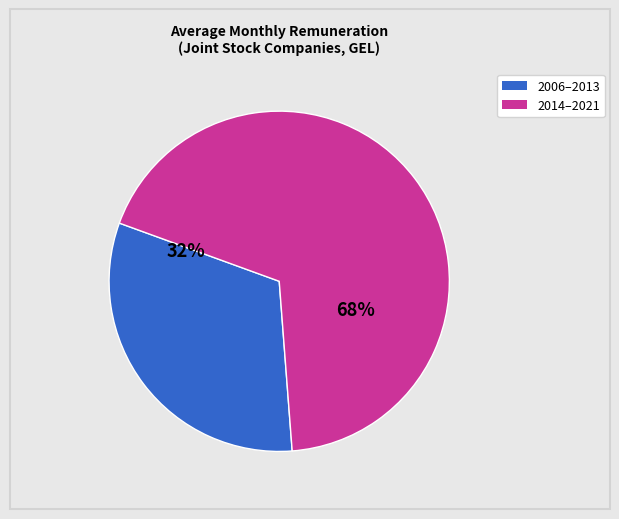

To the nearest percent, what is the average slice percentage?

50%